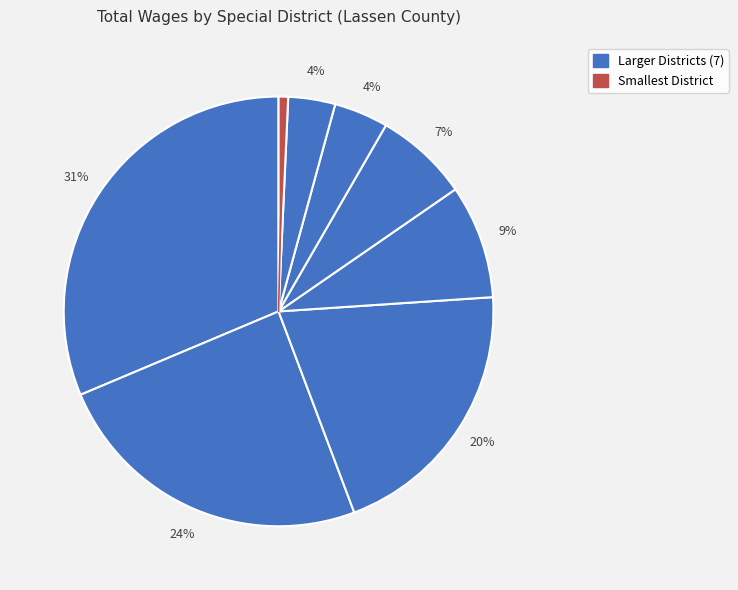

How many segments does this pie chart have?

8